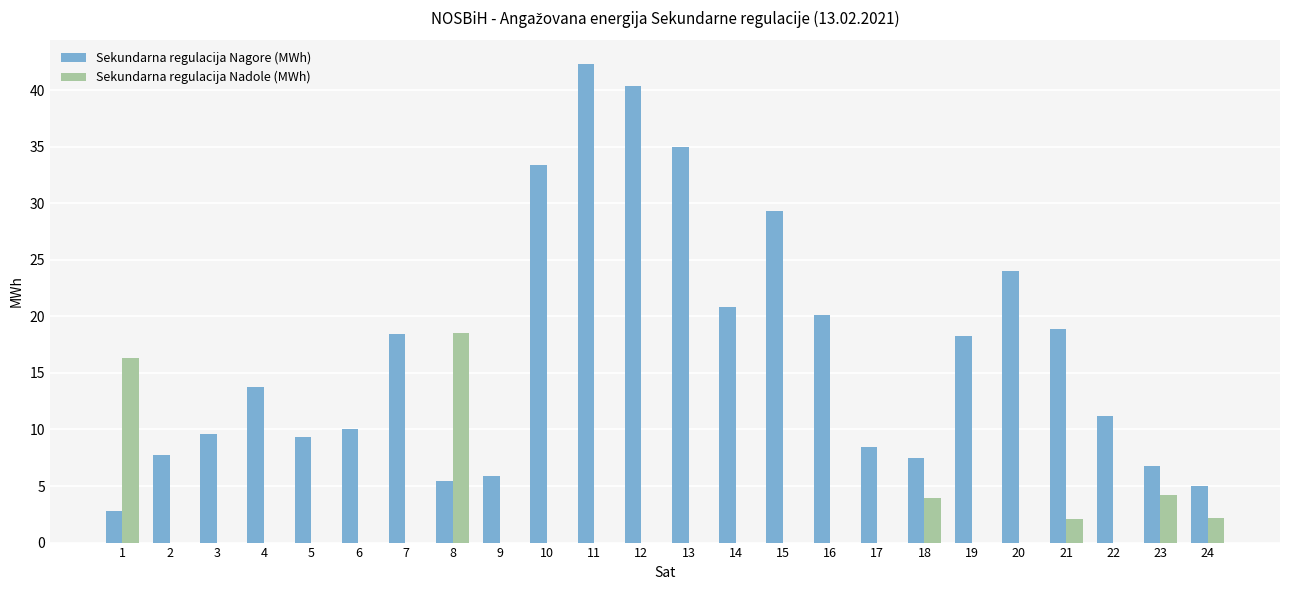

How many groups of bars are there?

24